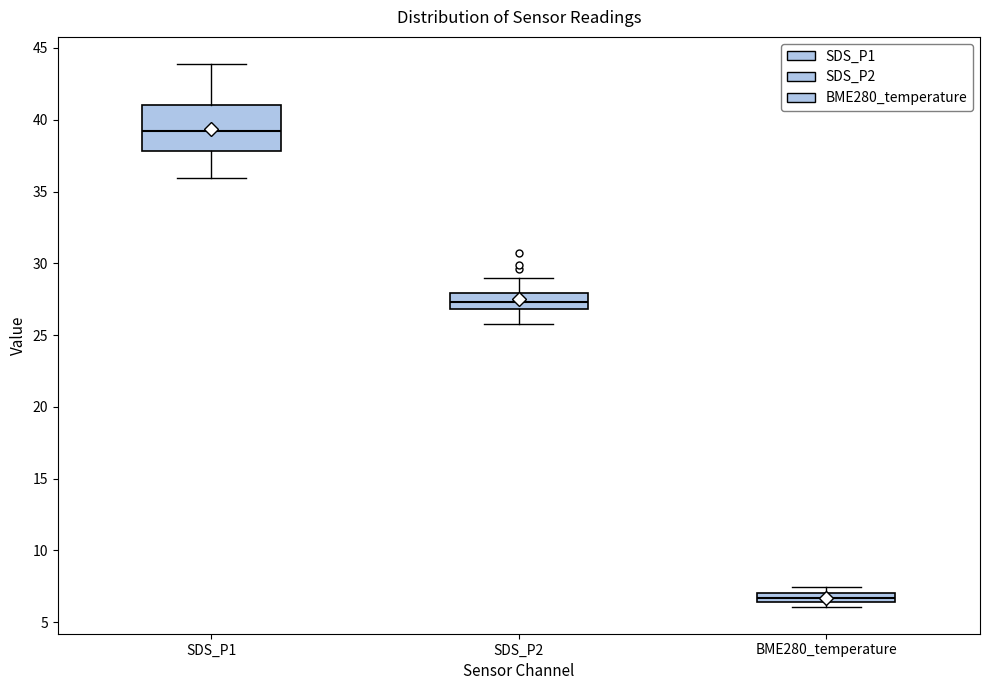

Which box is the tallest, from its lower edge to its upper edge?

SDS_P1